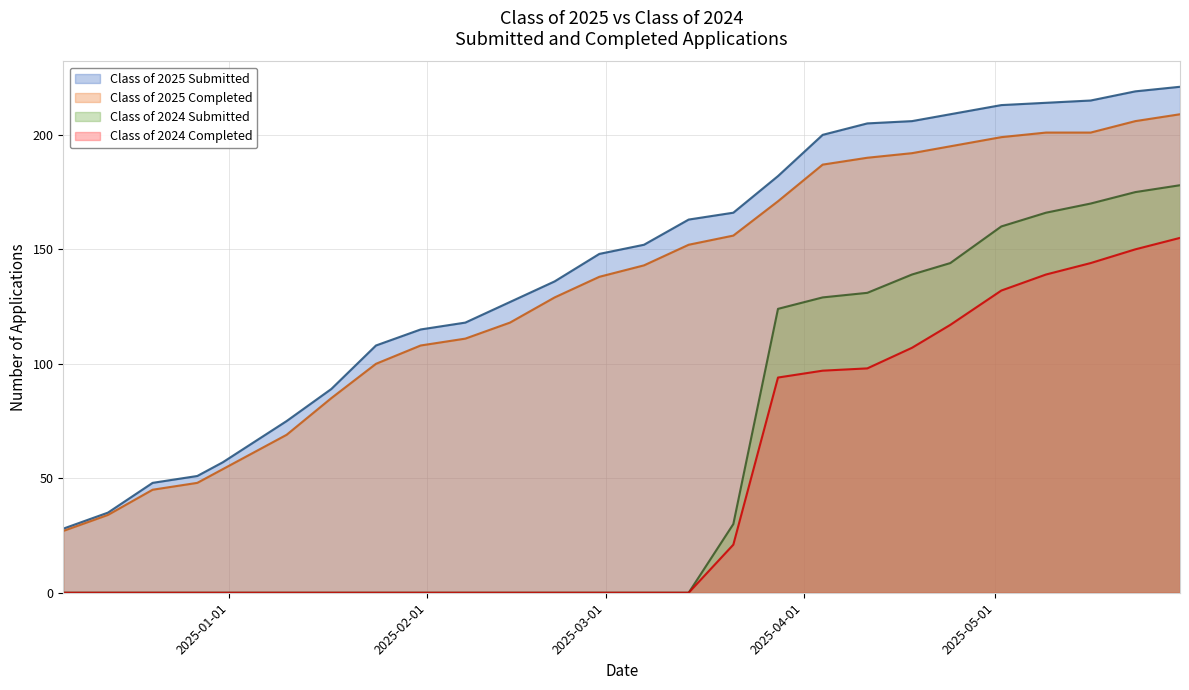

True or false: Class of 2024 Submitted and Class of 2025 Submitted cross at least once.

False